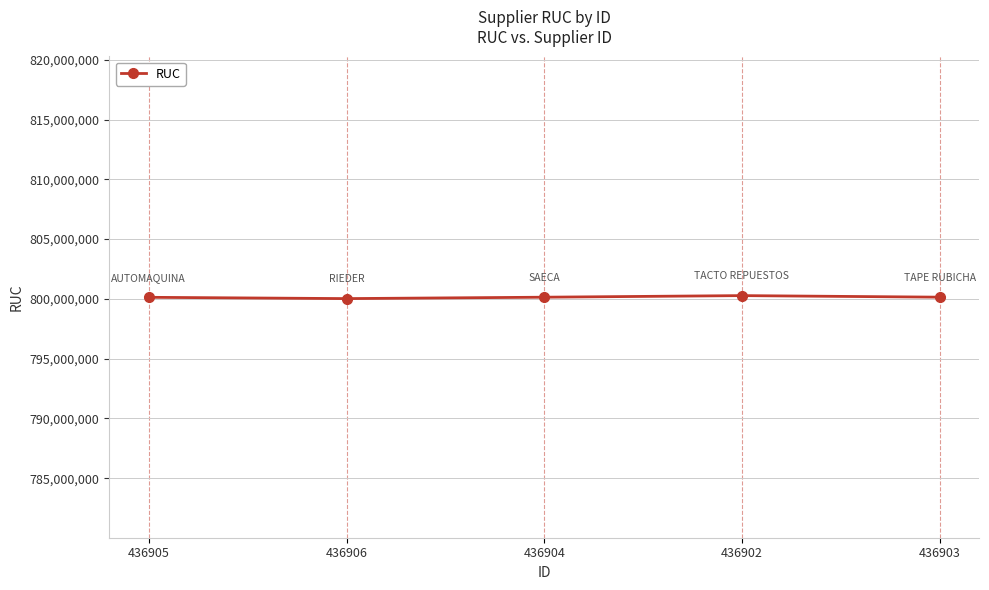

What is the maximum value shown in the chart?

800275870